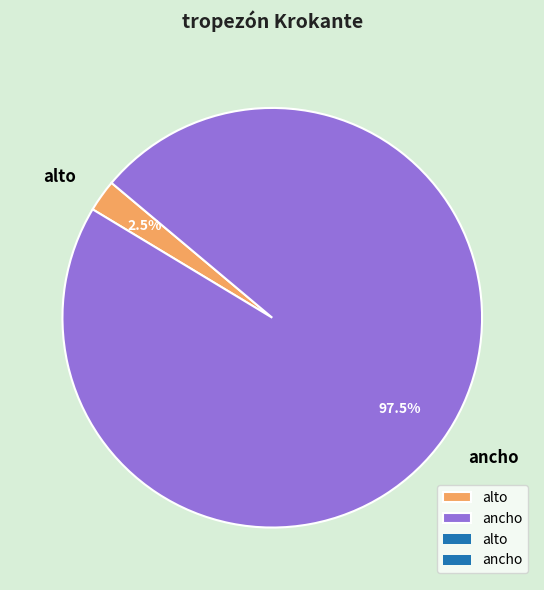

Rank the categories by value from highest to lowest.

ancho, alto